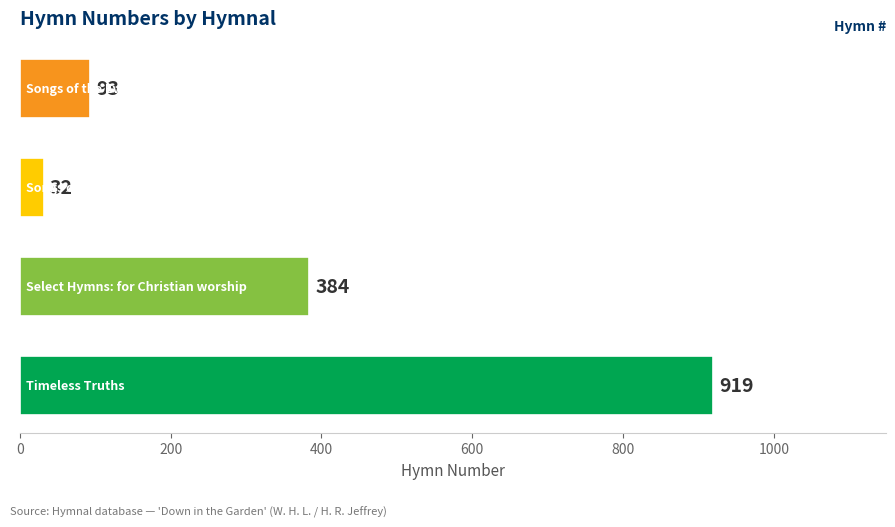

What is the sum of all values?

1428